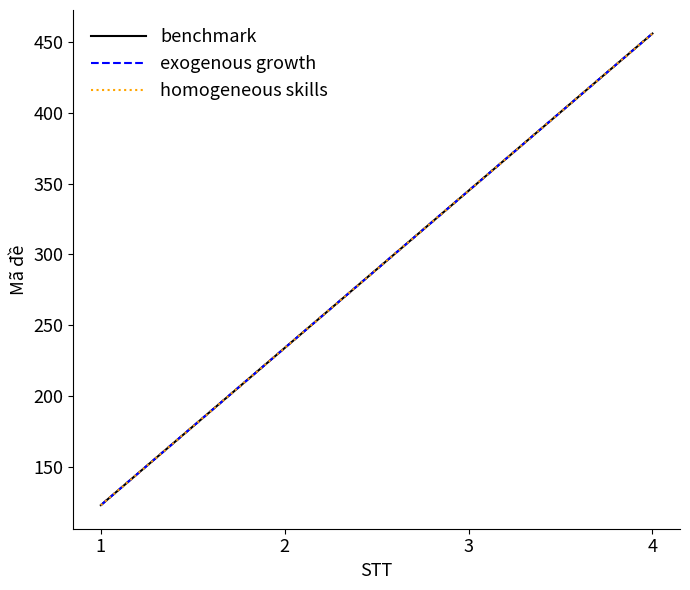

Does the chart have visible grid lines?

No